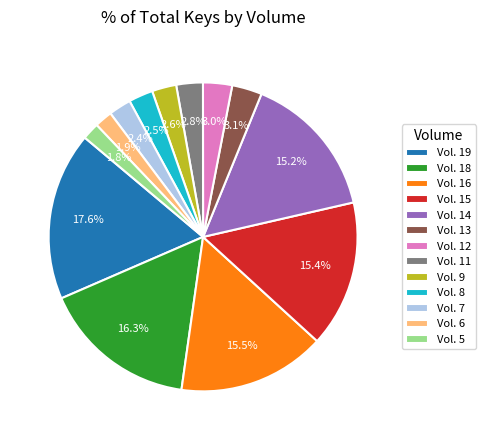

Between Vol. 7 and Vol. 12, which is larger?

Vol. 12